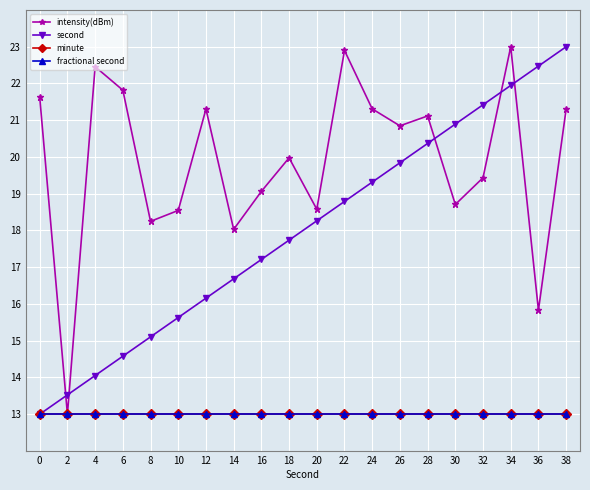

Which series has the largest total across all categories?

intensity(dBm)